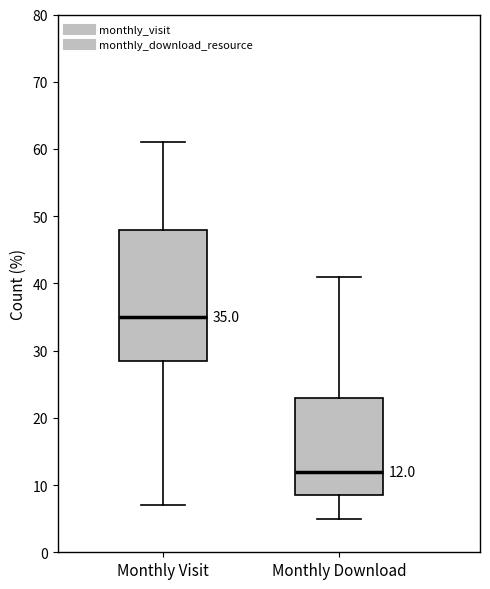

Comparing the boxes themselves (not the whiskers), which one is the tallest?

Monthly Visit